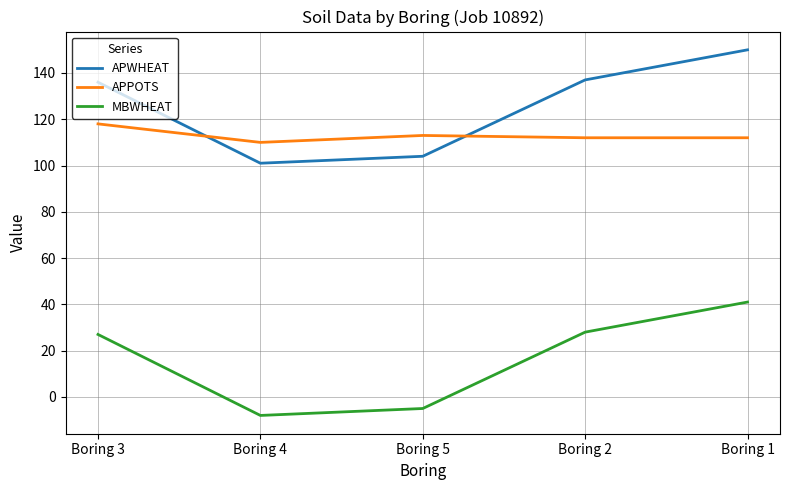

Read the APPOTS value at Boring 5.

113